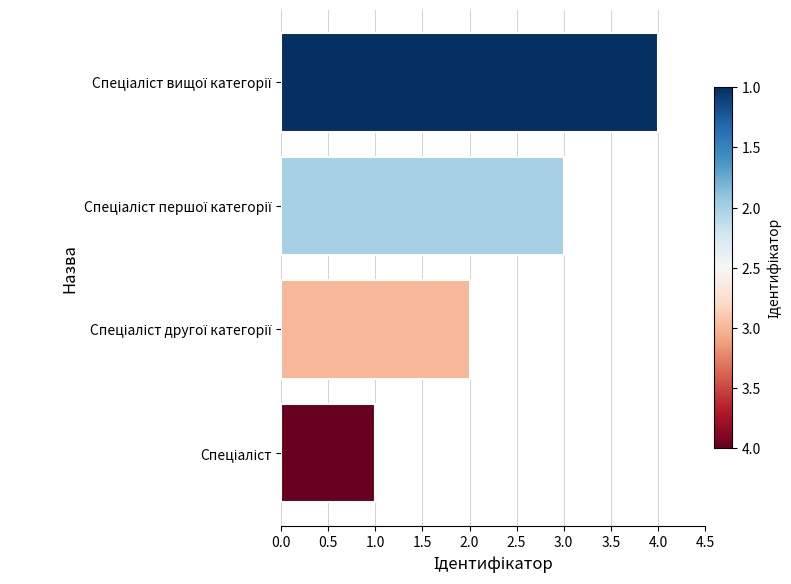

What is the maximum value shown in the chart?

4